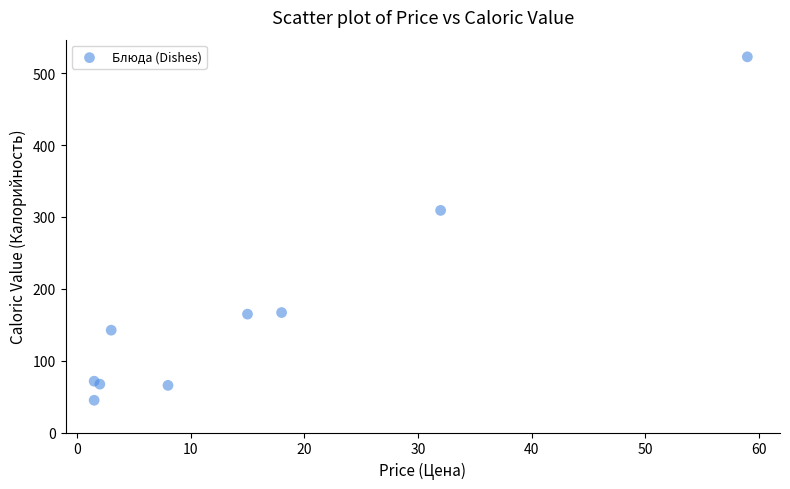

What Y value in the scatter plot is closest to 283?

309.1